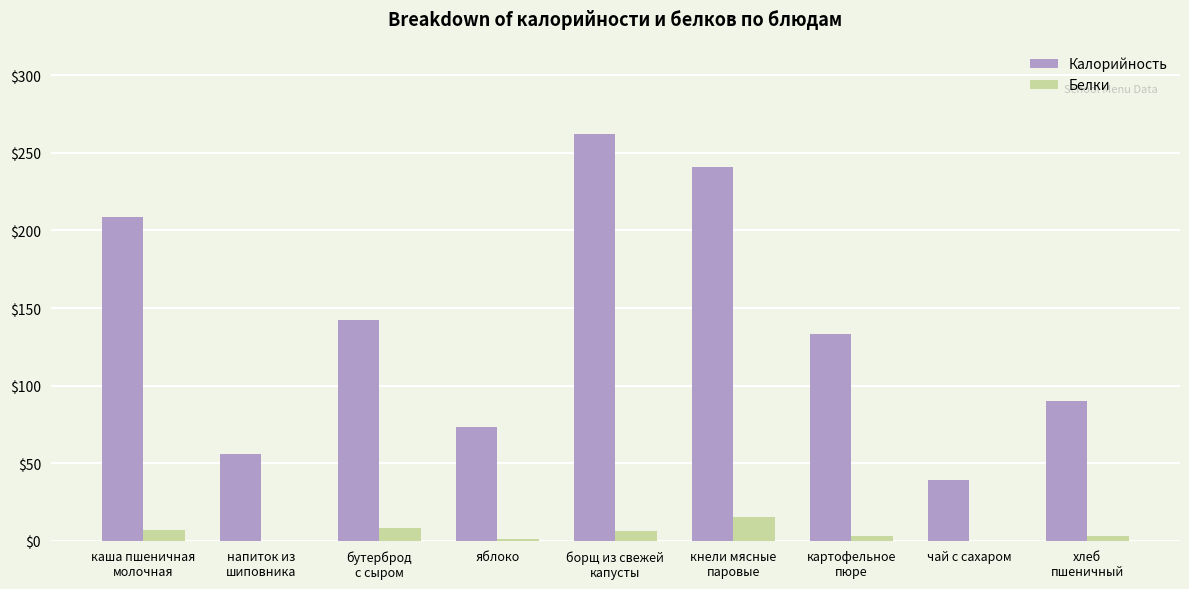

What is the difference between the Калорийность values at борщ из свежей
капусты and кнели мясные
паровые?

21.0